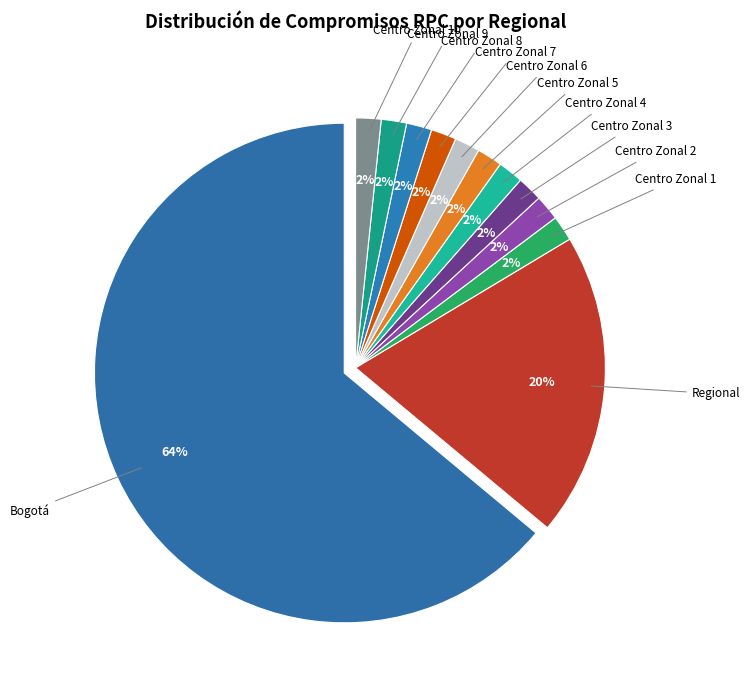

What is the smallest slice in the pie chart?

Centro Zonal 1